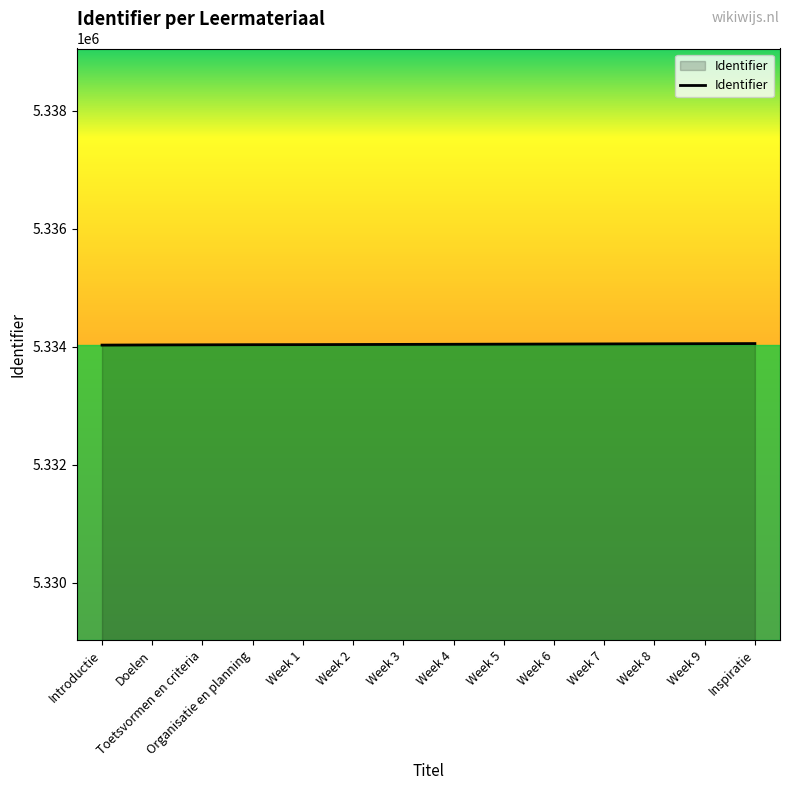

The value at Week 8 is 5334053. True or false?

True